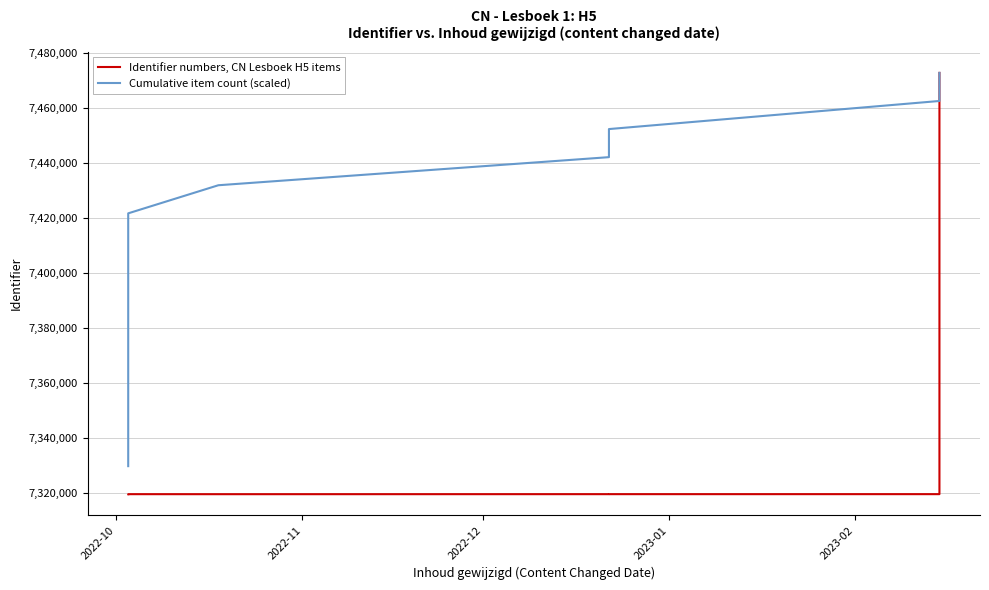

Rank the series by their maximum value, from lowest to highest.

Identifier numbers, CN Lesboek H5 items, Cumulative item count (scaled)